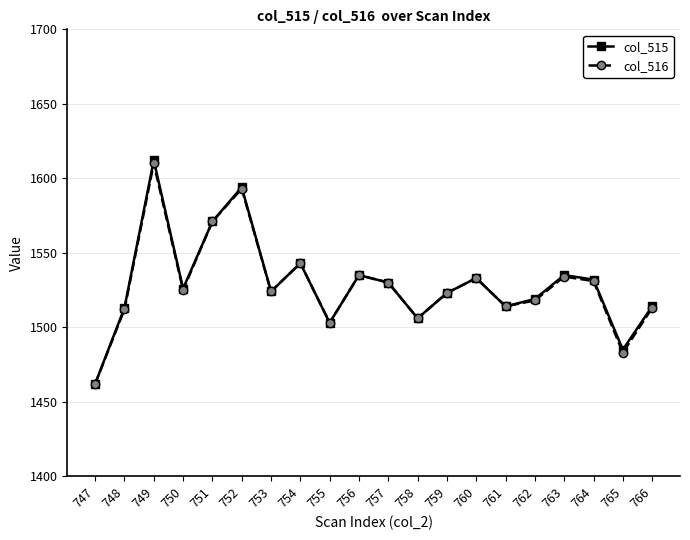

What is the value of the col_515 point at the 16th from the left?

1519